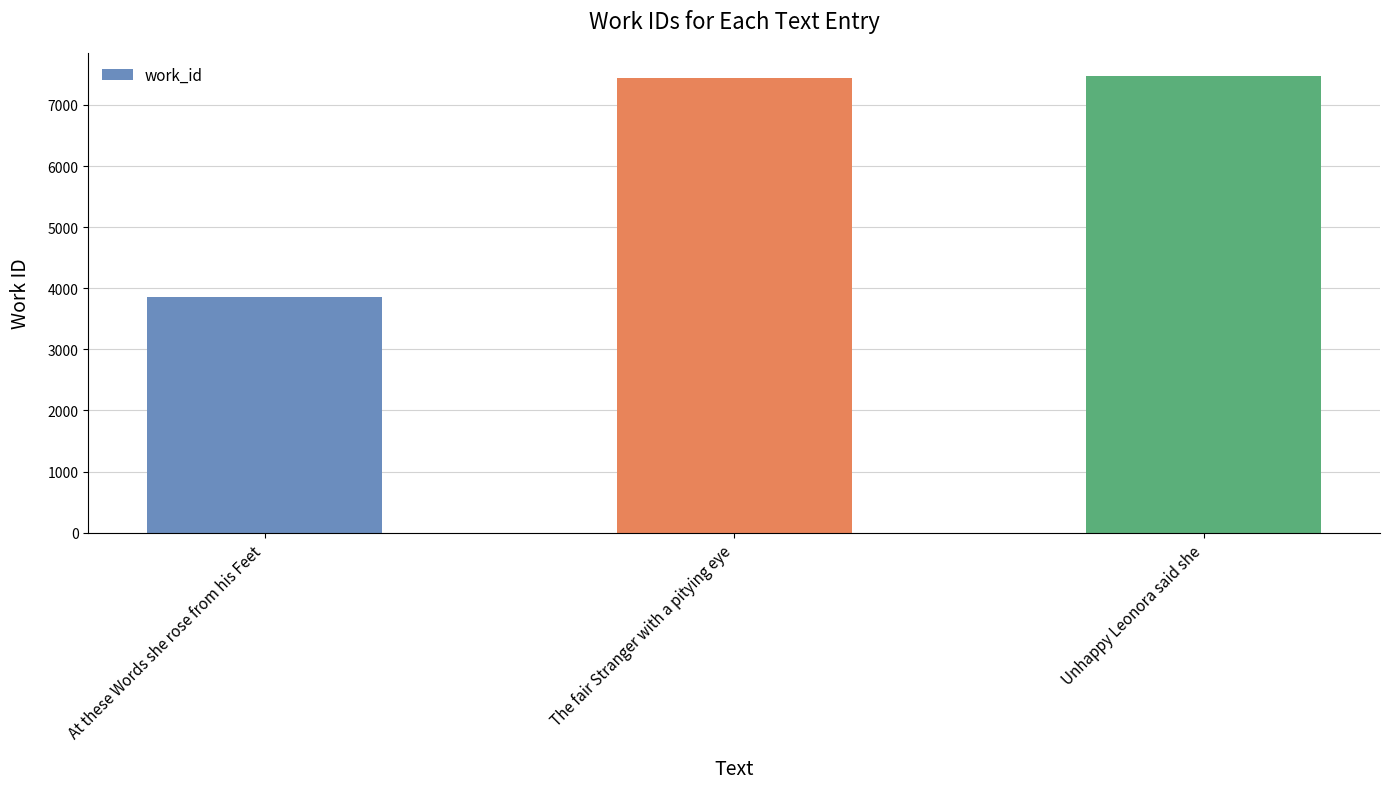

What is the difference between the second highest and minimum values?

3590